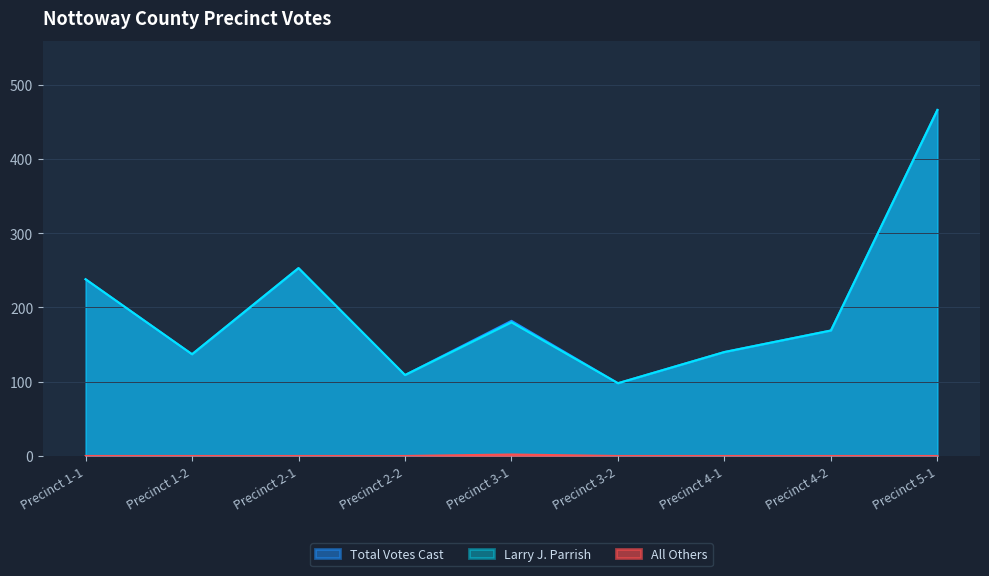

True or false: All Others and Larry J. Parrish cross at least once.

False